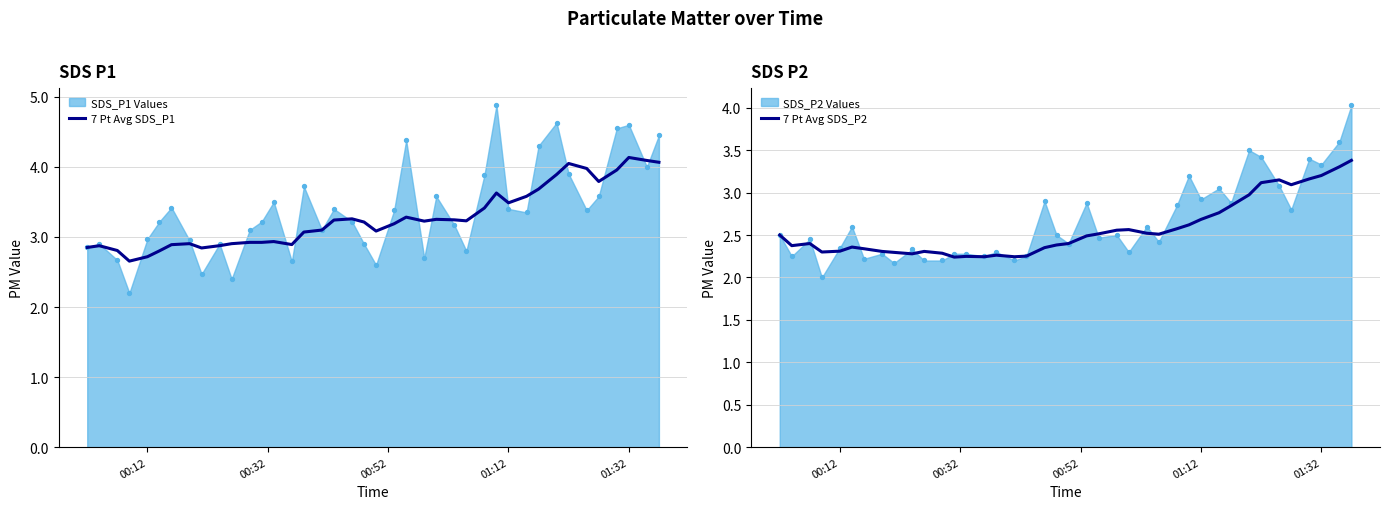

At how many categories does at least one series exceed 3?

25